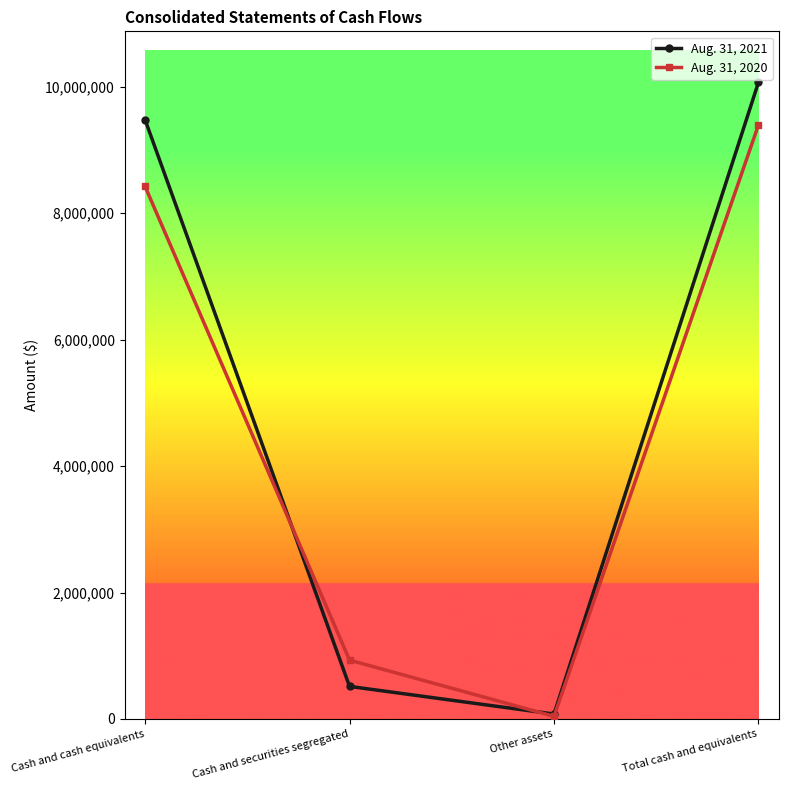

What is the label of the 3rd point from the right?

Cash and securities segregated